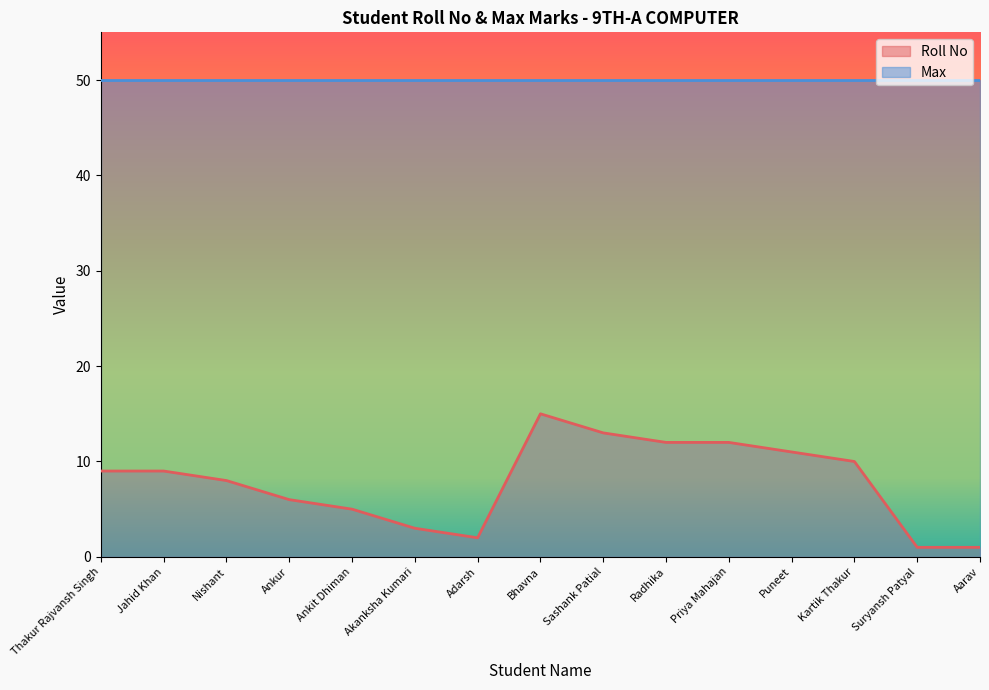

What is the value of the 6th point from the left?

3